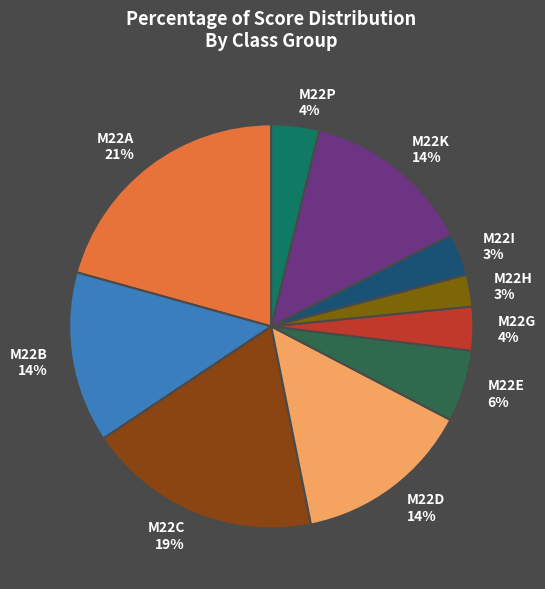

Count the number of slices in the pie.

10